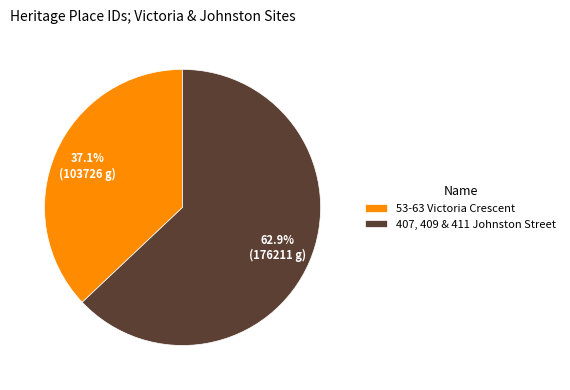

Which category has the biggest portion of the pie?

407, 409 & 411 Johnston Street